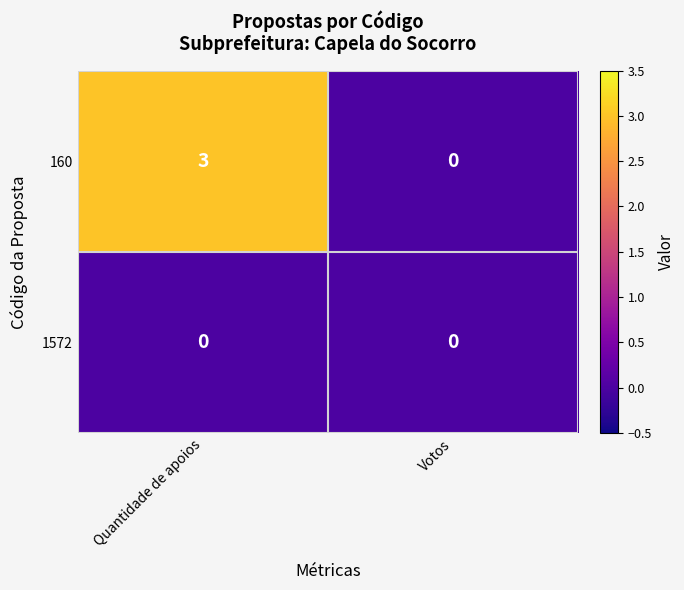

Reading right to left, extract all data points from this chart.

160: Votos=0	Quantidade de apoios=3
1572: Votos=0	Quantidade de apoios=0